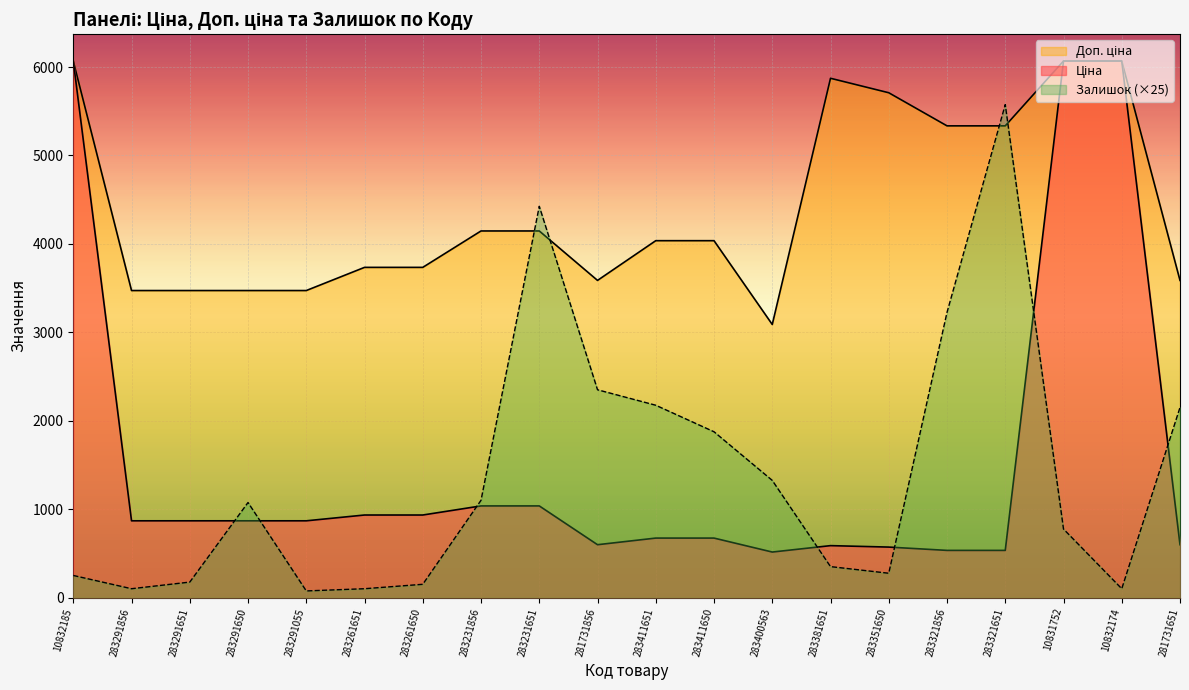

Where is the first local minimum for Ціна?

281731856